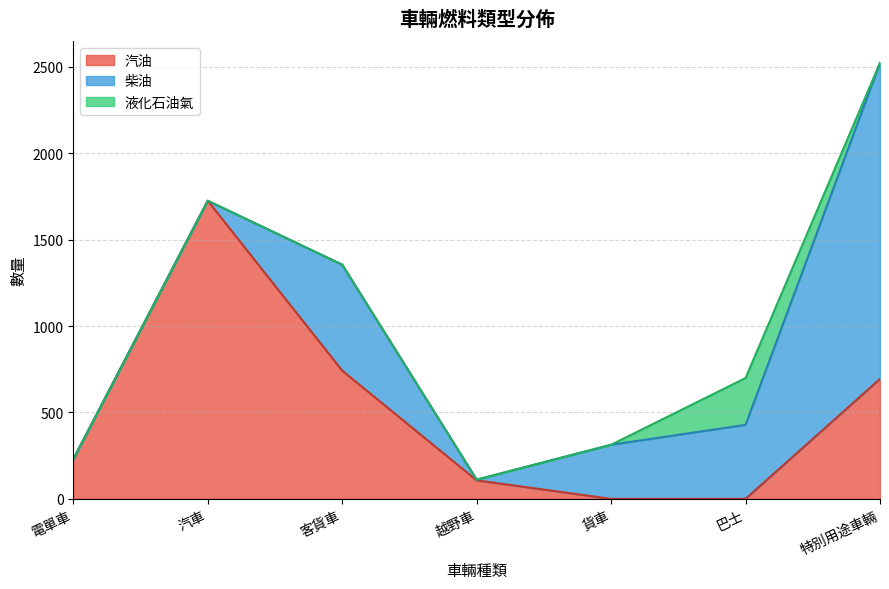

What is the difference between the second highest and second lowest values in the 液化石油氣 series?

1